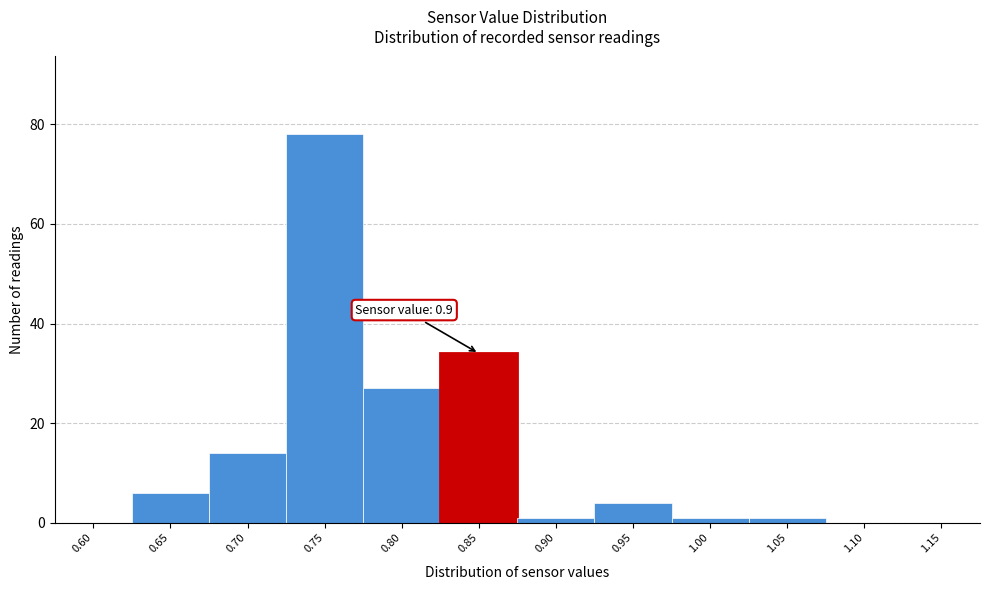

Reading right to left, what are all the values shown in this chart?

1.15=0	1.10=0	1.05=1	1.00=1	0.95=4	0.90=1	0.85=34	0.80=27	0.75=78	0.70=14	0.65=6	0.60=0